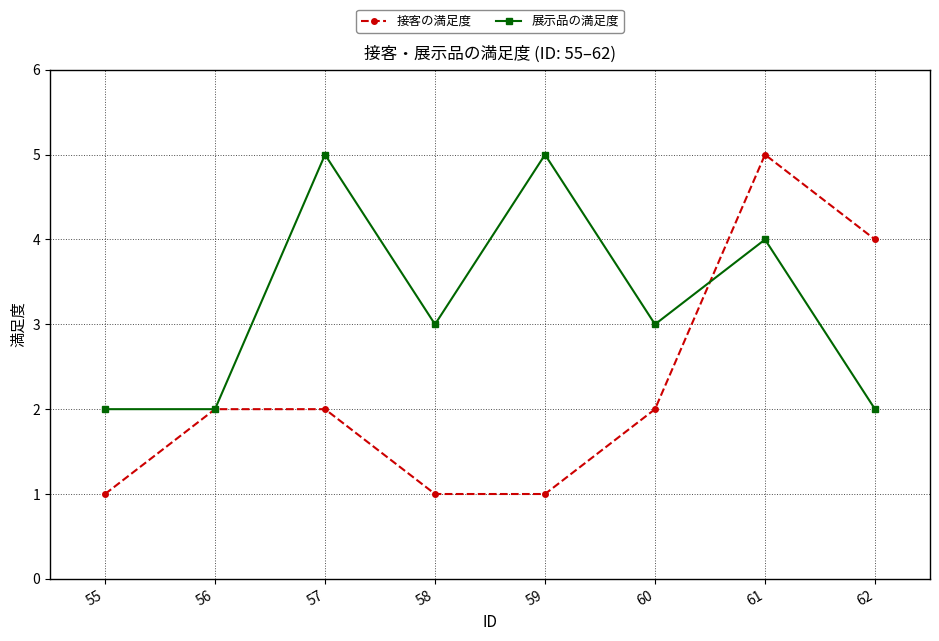

Which series changed the most between 59 and 60?

展示品の満足度